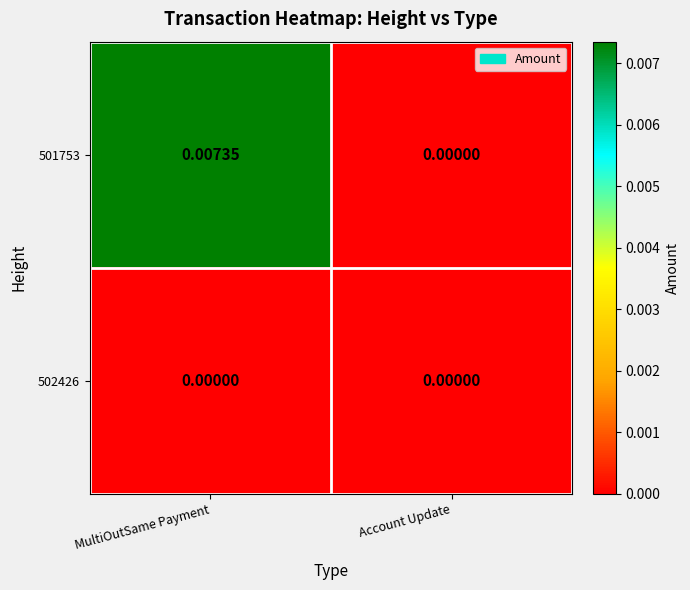

Which category has the highest value in the 501753 series?

MultiOutSame Payment